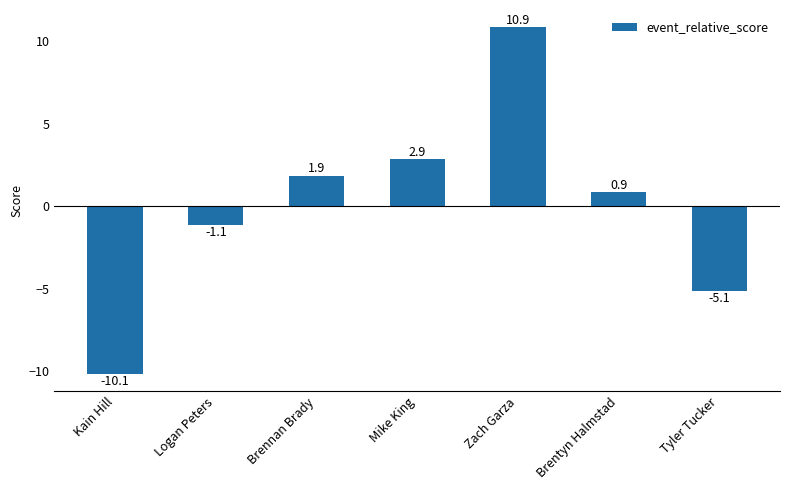

Which category has the highest value across all series?

Zach Garza